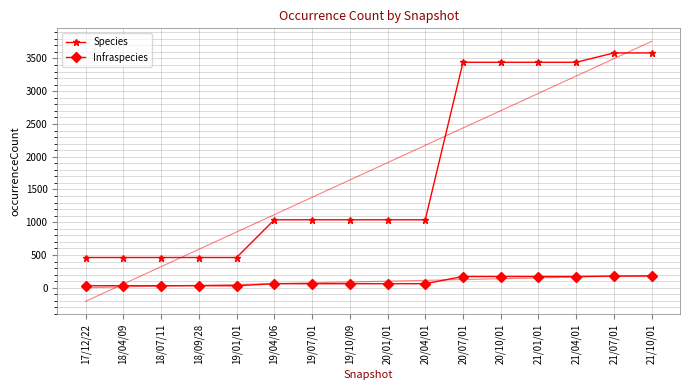

True or false: Infraspecies trend has a value of 12.2 at 18/04/09.

True